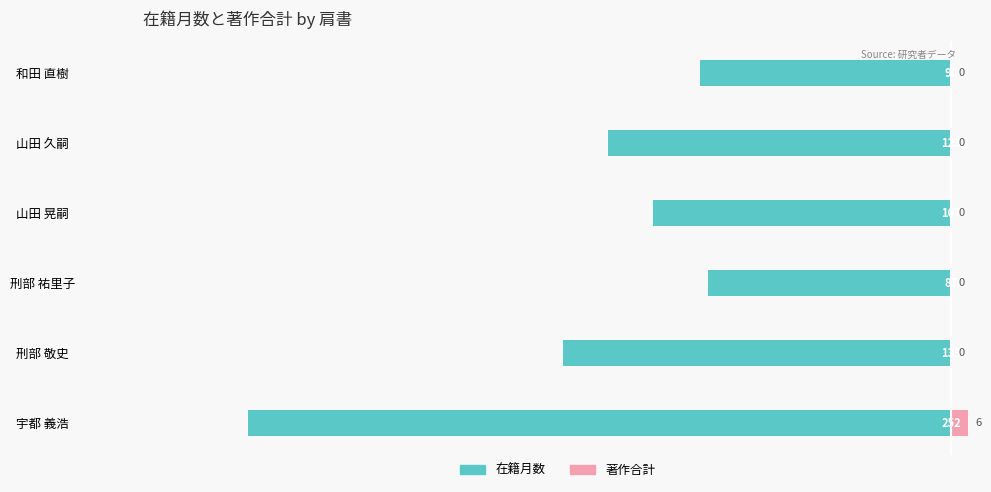

The 著作合計 series shows -4 at 刑部 敬史. True or false?

False